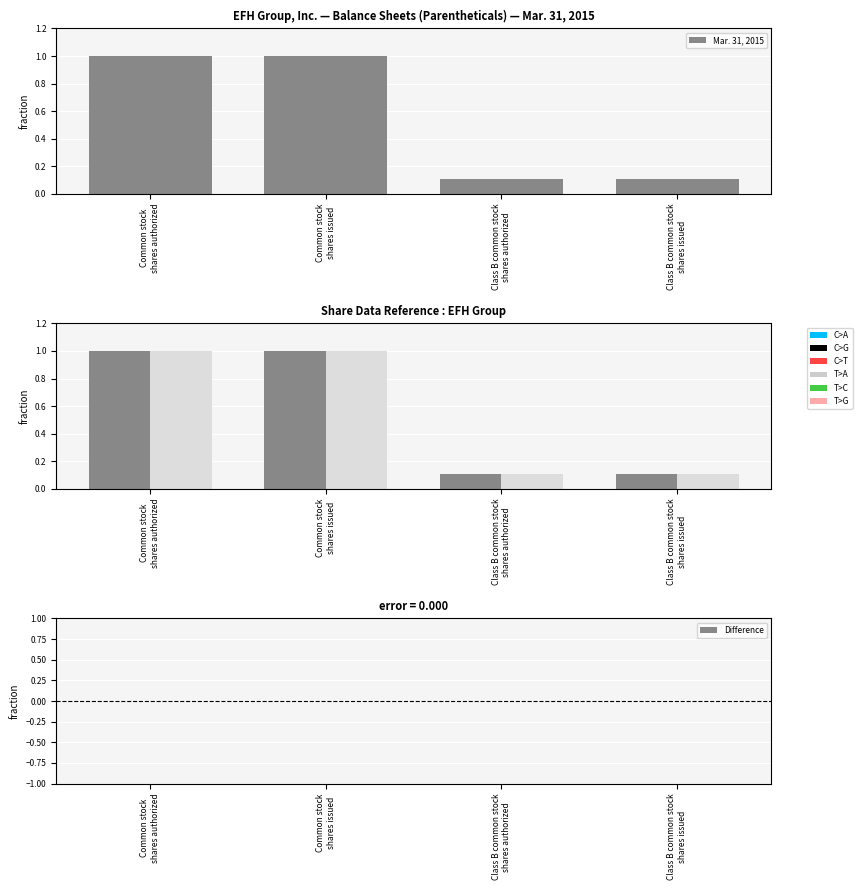

Are the bars grouped side by side (vs. stacked)?

Yes